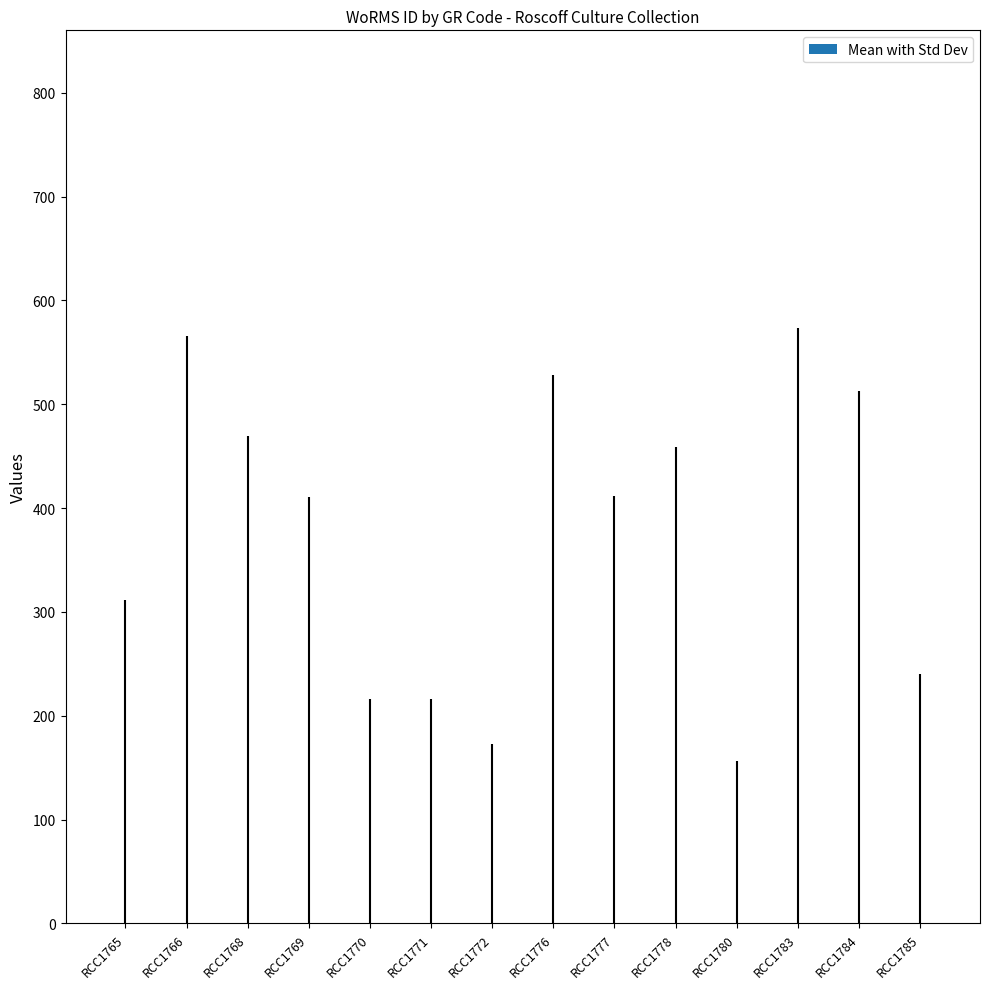

True or false: the data shows 1.1 at RCC1777.

False